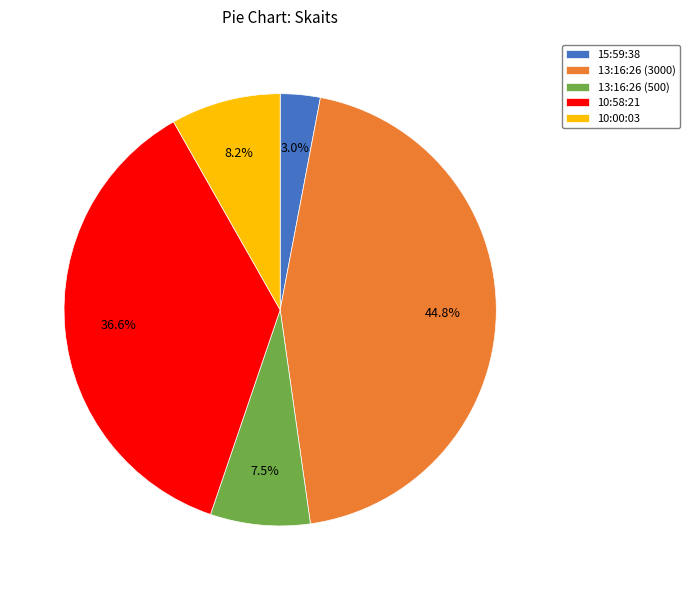

To the nearest percent, what is the difference between the 13:16:26 (500) and 10:58:21 slice percentages?

29%